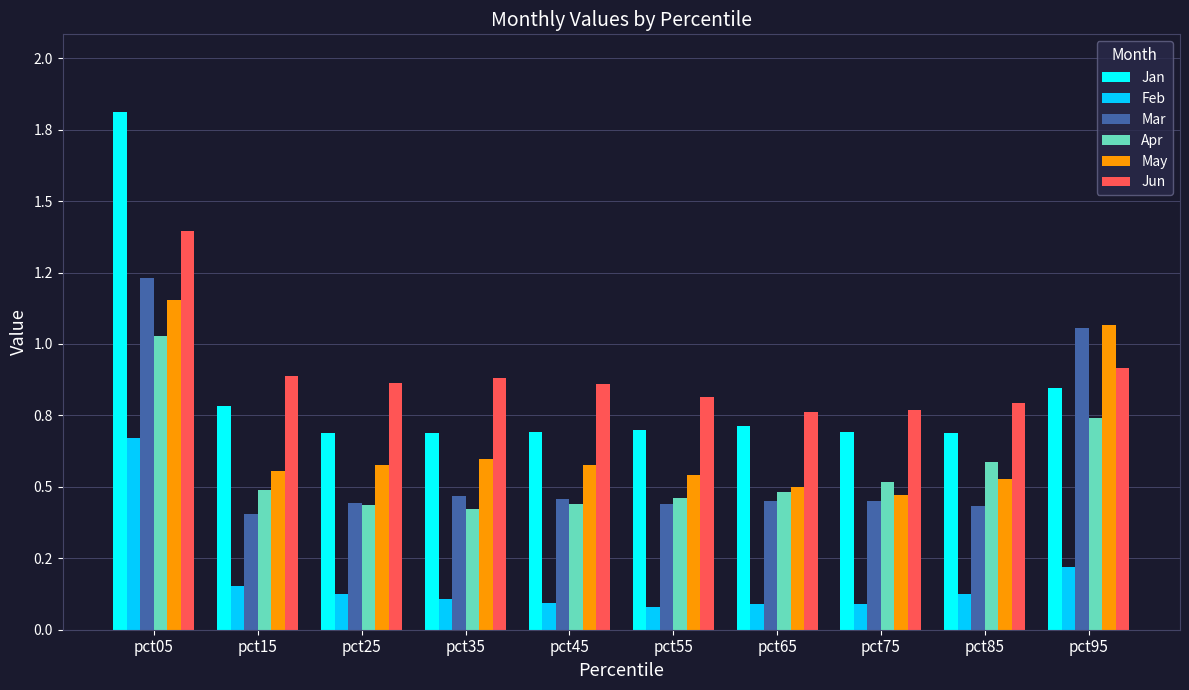

What are all the series names shown in the legend?

Jan, Feb, Mar, Apr, May, Jun